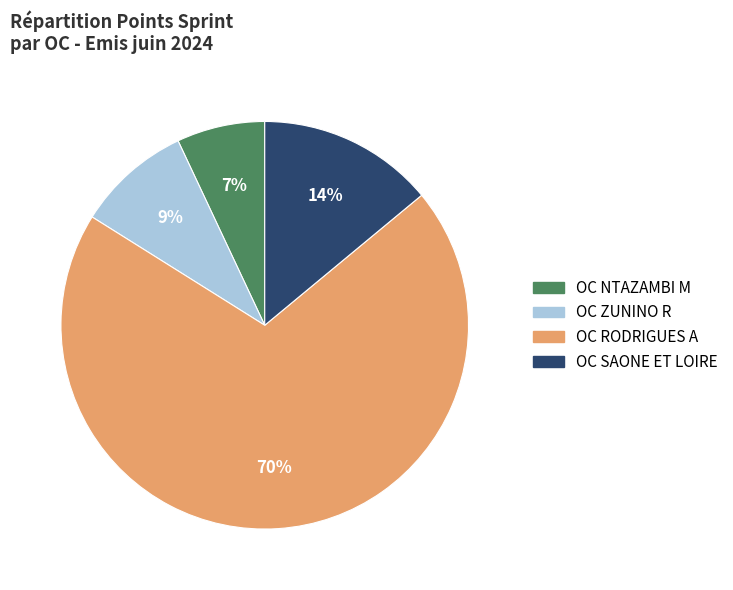

Which has a higher value, OC RODRIGUES A or OC SAONE ET LOIRE?

OC RODRIGUES A